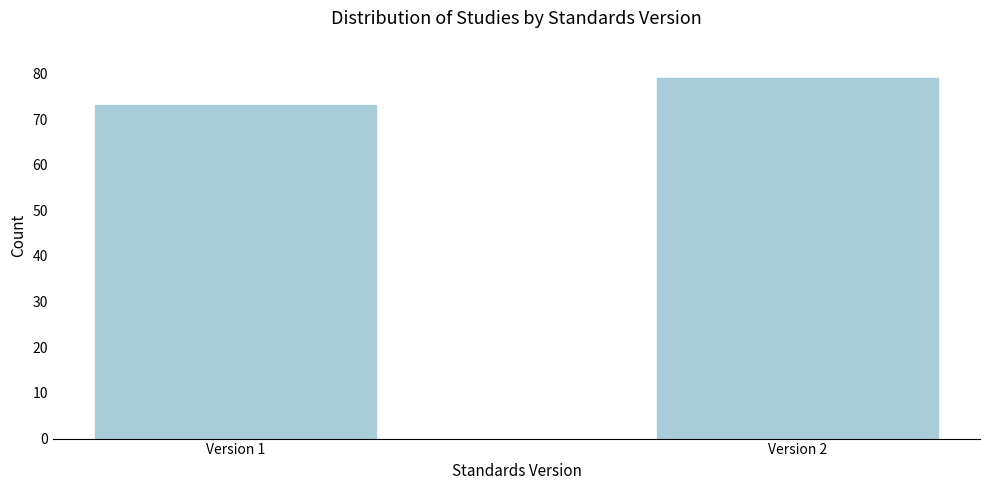

Reading right to left, list all the values displayed in this chart.

79	73